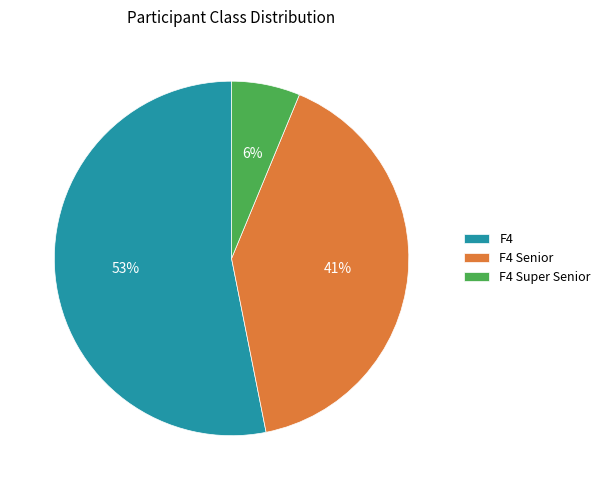

What is the ratio of the value at F4 to the value at F4 Senior?

1.3